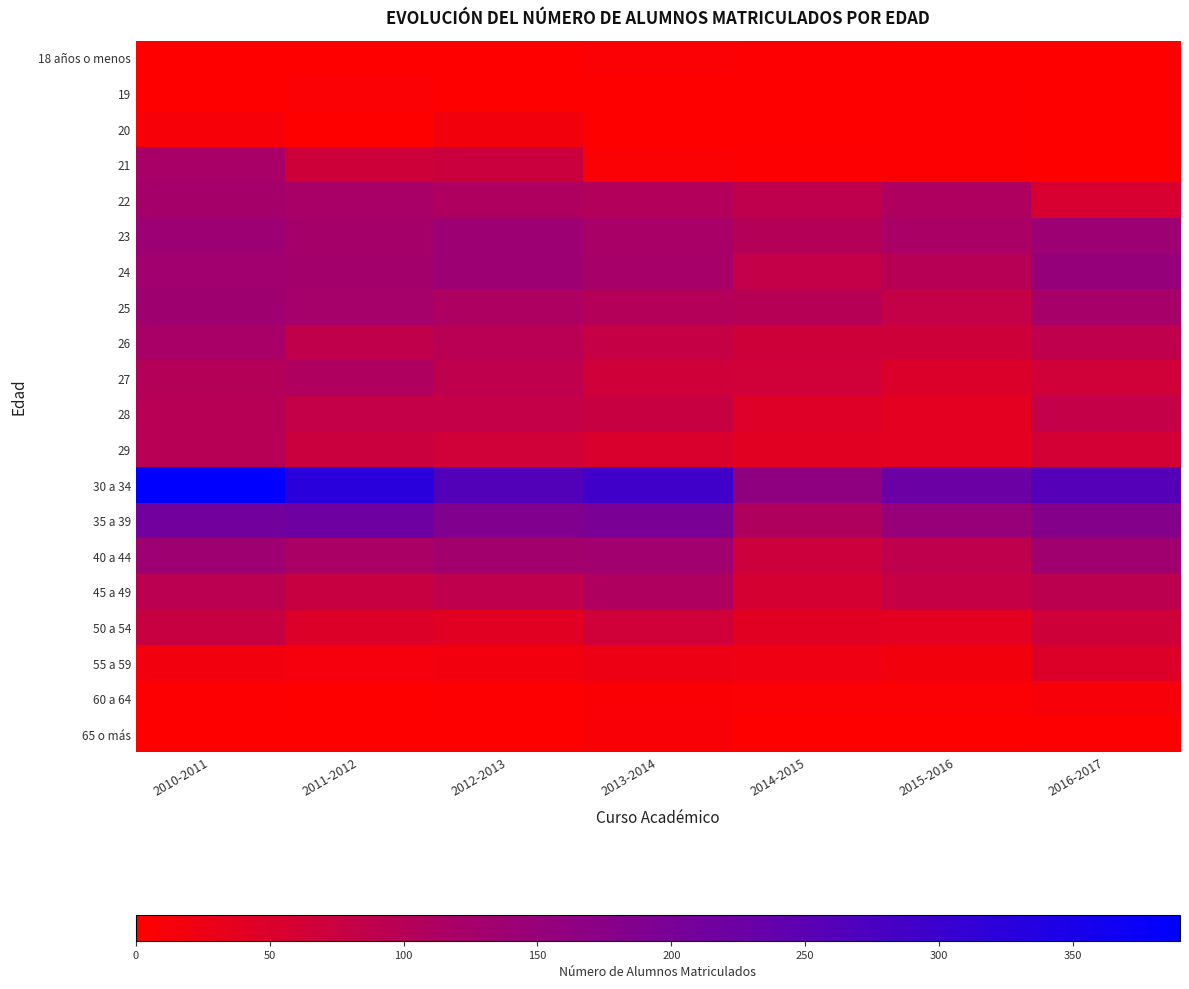

Which series changed the most between 2010-2011 and 2015-2016?

30 a 34